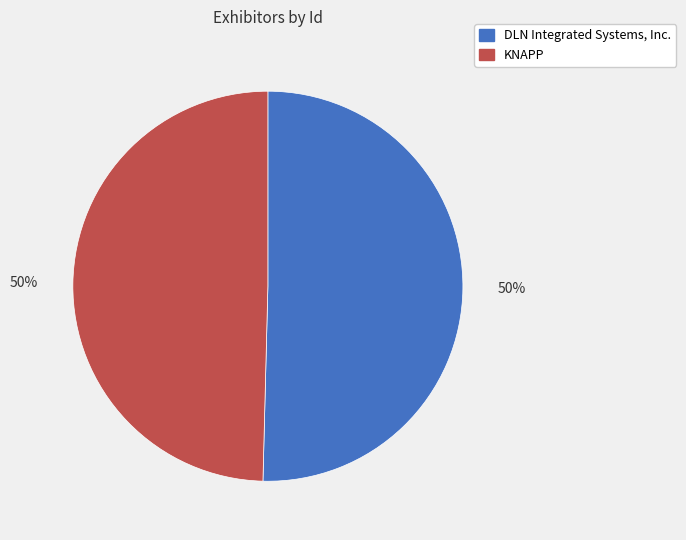

Do KNAPP and DLN Integrated Systems, Inc. together represent more than half of the pie?

Yes